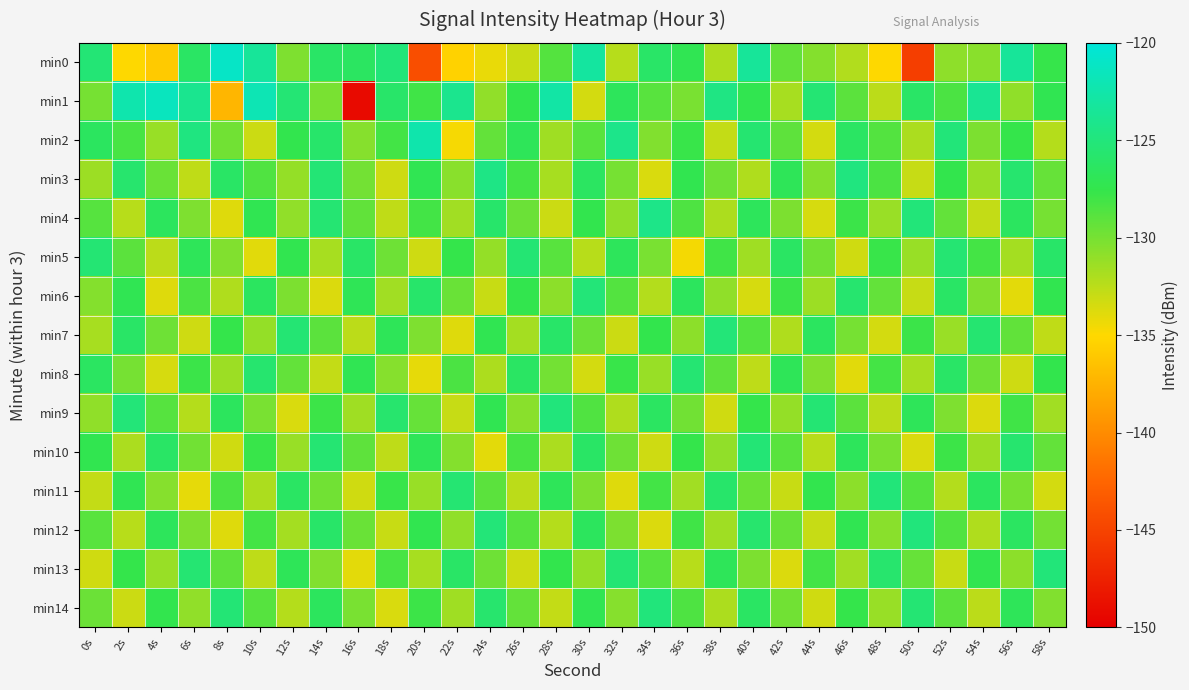

Reading left to right, transcribe all the data shown in this chart.

min0: 0s=-125.3	2s=-135.0	4s=-135.9	6s=-126.3	8s=-121.1	10s=-123.4	12s=-130.3	14s=-126.1	16s=-126.4	18s=-125.1	20s=-144.2	22s=-135.4	24s=-134.2	26s=-133.0	28s=-128.8	30s=-123.1	32s=-132.3	34s=-126.1	36s=-127.1	38s=-132.0	40s=-123.4	42s=-129.3	44s=-130.5	46s=-132.2	48s=-135.0	50s=-145.4	52s=-130.9	54s=-130.7	56s=-123.4	58s=-127.7
min1: 0s=-130.0	2s=-122.3	4s=-121.5	6s=-123.9	8s=-137.3	10s=-122.0	12s=-125.4	14s=-130.1	16s=-149.2	18s=-125.9	20s=-128.0	22s=-124.0	24s=-131.0	26s=-127.5	28s=-122.8	30s=-133.4	32s=-126.7	34s=-128.9	36s=-130.1	38s=-124.6	40s=-127.3	42s=-131.8	44s=-125.4	46s=-129.0	48s=-132.5	50s=-126.1	52s=-128.4	54s=-123.7	56s=-130.9	58s=-127.2
min2: 0s=-126.5	2s=-128.3	4s=-131.2	6s=-124.7	8s=-129.8	10s=-133.1	12s=-127.4	14s=-125.9	16s=-130.6	18s=-128.1	20s=-122.4	22s=-134.7	24s=-129.3	26s=-126.8	28s=-131.5	30s=-128.9	32s=-124.2	34s=-130.4	36s=-127.7	38s=-132.8	40s=-125.6	42s=-129.1	44s=-133.4	46s=-126.3	48s=-128.7	50s=-131.9	52s=-125.1	54s=-130.2	56s=-127.6	58s=-132.3
min3: 0s=-131.4	2s=-125.8	4s=-129.5	6s=-132.7	8s=-126.2	10s=-128.6	12s=-131.1	14s=-125.3	16s=-129.9	18s=-133.2	20s=-127.1	22s=-130.7	24s=-124.5	26s=-128.2	28s=-131.8	30s=-126.4	32s=-130.0	34s=-133.6	36s=-127.3	38s=-129.7	40s=-132.1	42s=-126.9	44s=-130.5	46s=-124.8	48s=-128.4	50s=-132.9	52s=-127.5	54s=-131.2	56s=-125.7	58s=-129.4
min4: 0s=-128.8	2s=-132.4	4s=-126.6	6s=-130.3	8s=-133.8	10s=-127.2	12s=-131.0	14s=-125.5	16s=-129.2	18s=-132.7	20s=-128.1	22s=-131.6	24s=-125.9	26s=-129.6	28s=-133.1	30s=-127.4	32s=-130.9	34s=-124.3	36s=-128.5	38s=-132.0	40s=-126.7	42s=-130.2	44s=-133.5	46s=-127.8	48s=-131.3	50s=-125.1	52s=-129.3	54s=-132.8	56s=-126.5	58s=-130.0
min5: 0s=-125.4	2s=-129.0	4s=-132.5	6s=-126.8	8s=-130.4	10s=-133.9	12s=-127.3	14s=-131.8	16s=-126.1	18s=-129.7	20s=-133.2	22s=-127.6	24s=-131.1	26s=-125.4	28s=-128.9	30s=-132.4	32s=-126.7	34s=-130.1	36s=-134.6	38s=-128.0	40s=-131.5	42s=-126.3	44s=-129.8	46s=-133.3	48s=-127.7	50s=-131.2	52s=-125.5	54s=-128.2	56s=-131.7	58s=-126.0
min6: 0s=-130.5	2s=-127.1	4s=-133.8	6s=-128.4	8s=-132.1	10s=-126.5	12s=-130.2	14s=-133.7	16s=-127.0	18s=-131.6	20s=-125.9	22s=-129.5	24s=-133.0	26s=-127.4	28s=-130.8	30s=-125.2	32s=-128.7	34s=-132.2	36s=-126.6	38s=-130.9	40s=-133.5	42s=-127.8	44s=-131.4	46s=-125.7	48s=-129.3	50s=-132.9	52s=-126.2	54s=-130.4	56s=-134.0	58s=-127.3
min7: 0s=-131.8	2s=-126.1	4s=-129.7	6s=-133.2	8s=-127.6	10s=-131.1	12s=-125.4	14s=-129.0	16s=-132.5	18s=-126.9	20s=-130.3	22s=-133.8	24s=-127.2	26s=-131.7	28s=-126.0	30s=-129.6	32s=-133.1	34s=-127.5	36s=-130.8	38s=-125.2	40s=-128.7	42s=-132.1	44s=-126.5	46s=-130.0	48s=-133.4	50s=-127.8	52s=-131.3	54s=-125.6	56s=-129.2	58s=-132.7
min8: 0s=-126.4	2s=-130.0	4s=-133.5	6s=-127.8	8s=-131.4	10s=-125.7	12s=-129.3	14s=-132.8	16s=-127.1	18s=-130.6	20s=-134.1	22s=-128.4	24s=-132.0	26s=-126.3	28s=-129.9	30s=-133.4	32s=-127.7	34s=-131.2	36s=-125.5	38s=-129.1	40s=-132.6	42s=-126.9	44s=-130.4	46s=-133.9	48s=-128.2	50s=-131.8	52s=-126.1	54s=-129.7	56s=-133.2	58s=-127.5
min9: 0s=-130.9	2s=-125.2	4s=-128.8	6s=-132.3	8s=-126.6	10s=-130.1	12s=-133.6	14s=-127.9	16s=-131.5	18s=-125.8	20s=-129.4	22s=-132.9	24s=-127.2	26s=-130.7	28s=-125.0	30s=-128.6	32s=-132.1	34s=-126.4	36s=-129.8	38s=-133.3	40s=-127.6	42s=-131.1	44s=-125.4	46s=-129.0	48s=-132.5	50s=-126.8	52s=-130.3	54s=-133.7	56s=-128.0	58s=-131.6
min10: 0s=-127.3	2s=-131.9	4s=-126.2	6s=-129.8	8s=-133.3	10s=-127.7	12s=-131.2	14s=-125.5	16s=-129.1	18s=-132.6	20s=-126.9	22s=-130.5	24s=-134.0	26s=-128.3	28s=-131.9	30s=-126.2	32s=-129.7	34s=-133.2	36s=-127.6	38s=-131.0	40s=-125.3	42s=-128.9	44s=-132.4	46s=-126.7	48s=-130.1	50s=-133.6	52s=-127.9	54s=-131.4	56s=-125.7	58s=-129.3
min11: 0s=-132.8	2s=-127.1	4s=-130.6	6s=-134.1	8s=-128.4	10s=-132.0	12s=-126.3	14s=-129.8	16s=-133.3	18s=-127.7	20s=-131.2	22s=-125.5	24s=-129.0	26s=-132.5	28s=-126.8	30s=-130.3	32s=-133.8	34s=-128.1	36s=-131.6	38s=-125.9	40s=-129.5	42s=-133.0	44s=-127.4	46s=-130.8	48s=-125.1	50s=-128.7	52s=-132.2	54s=-126.5	56s=-130.0	58s=-133.4
min12: 0s=-128.9	2s=-132.4	4s=-126.7	6s=-130.3	8s=-133.8	10s=-128.2	12s=-131.7	14s=-126.0	16s=-129.5	18s=-133.0	20s=-127.3	22s=-130.9	24s=-125.2	26s=-128.8	28s=-132.3	30s=-126.6	32s=-130.2	34s=-133.7	36s=-128.0	38s=-131.5	40s=-125.8	42s=-129.4	44s=-132.9	46s=-127.2	48s=-130.7	50s=-125.0	52s=-128.6	54s=-132.1	56s=-126.4	58s=-129.9
min13: 0s=-133.3	2s=-127.6	4s=-131.2	6s=-125.5	8s=-129.1	10s=-132.6	12s=-126.9	14s=-130.4	16s=-134.0	18s=-128.3	20s=-131.8	22s=-126.1	24s=-129.7	26s=-133.2	28s=-127.5	30s=-131.1	32s=-125.4	34s=-128.9	36s=-132.4	38s=-126.8	40s=-130.2	42s=-133.7	44s=-128.1	46s=-131.6	48s=-125.8	50s=-129.4	52s=-133.0	54s=-127.3	56s=-130.8	58s=-125.1
min14: 0s=-129.6	2s=-133.1	4s=-127.4	6s=-131.0	8s=-125.3	10s=-128.8	12s=-132.3	14s=-126.6	16s=-130.1	18s=-133.6	20s=-127.9	22s=-131.5	24s=-125.8	26s=-129.3	28s=-132.8	30s=-127.2	32s=-130.6	34s=-125.0	36s=-128.5	38s=-132.0	40s=-126.3	42s=-129.8	44s=-133.3	46s=-127.6	48s=-131.2	50s=-125.4	52s=-129.0	54s=-132.5	56s=-126.8	58s=-130.4